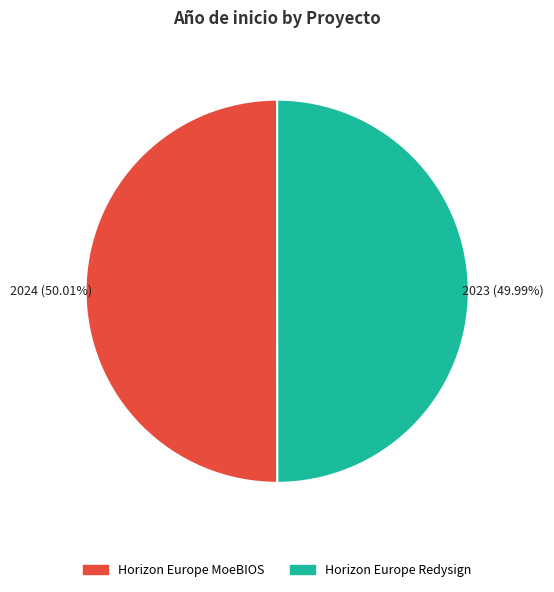

To the nearest percent, what is the combined percentage of Horizon Europe MoeBIOS and Horizon Europe Redysign?

100%